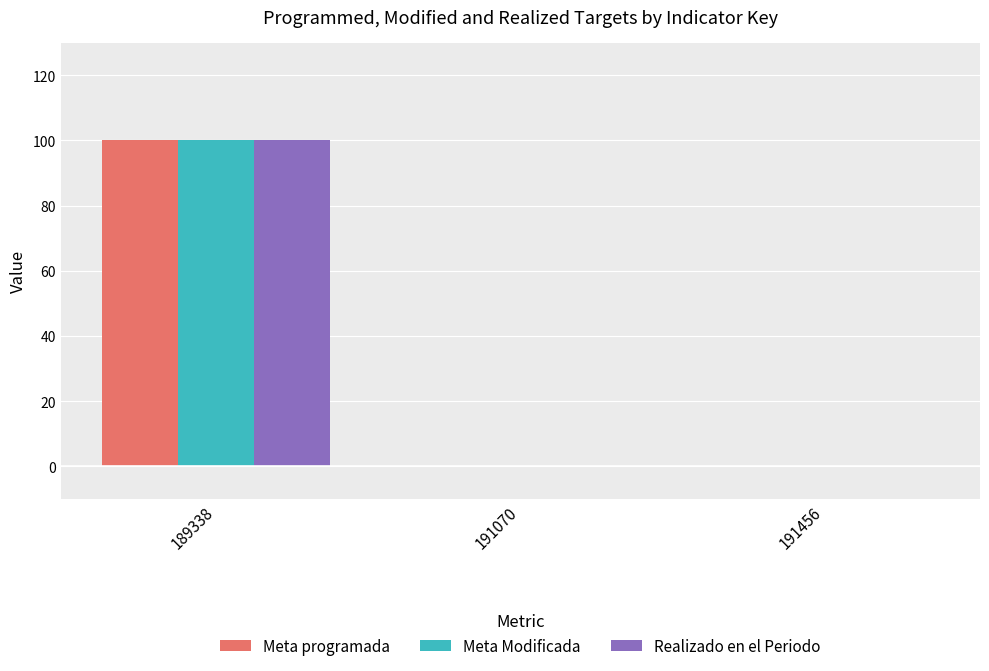

What is the sum of the Meta Modificada values at 189338 and 191070?

100